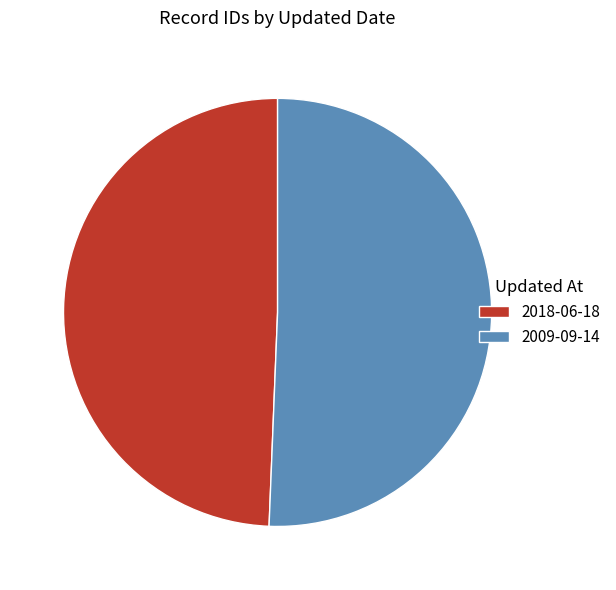

Rank the categories by value from lowest to highest.

2018-06-18, 2009-09-14